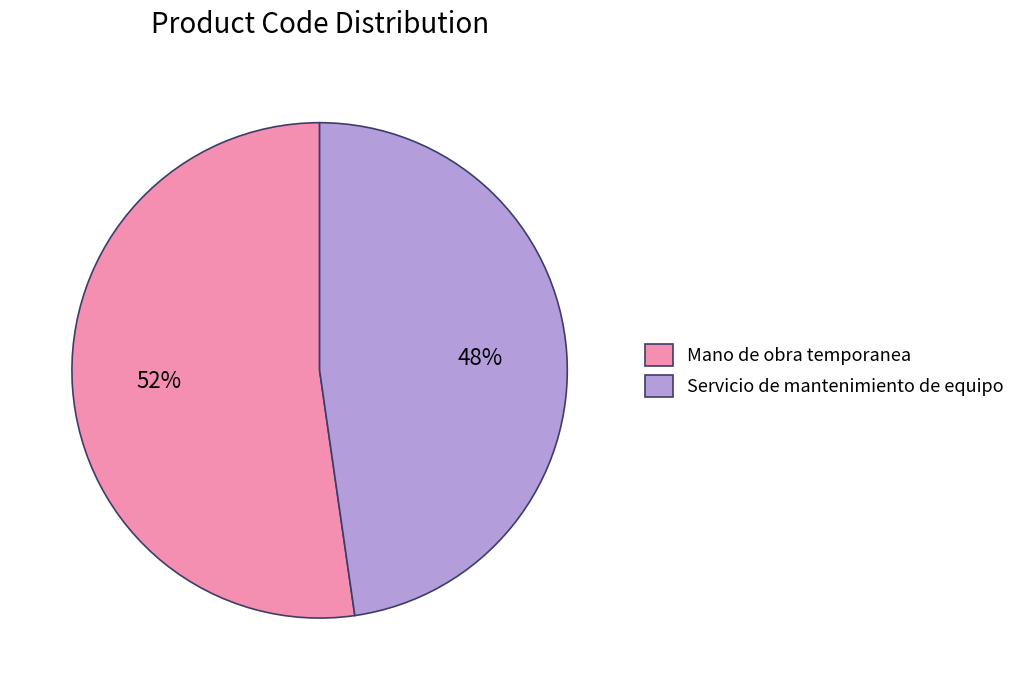

Which slice is the smallest?

Servicio de mantenimiento de equipo